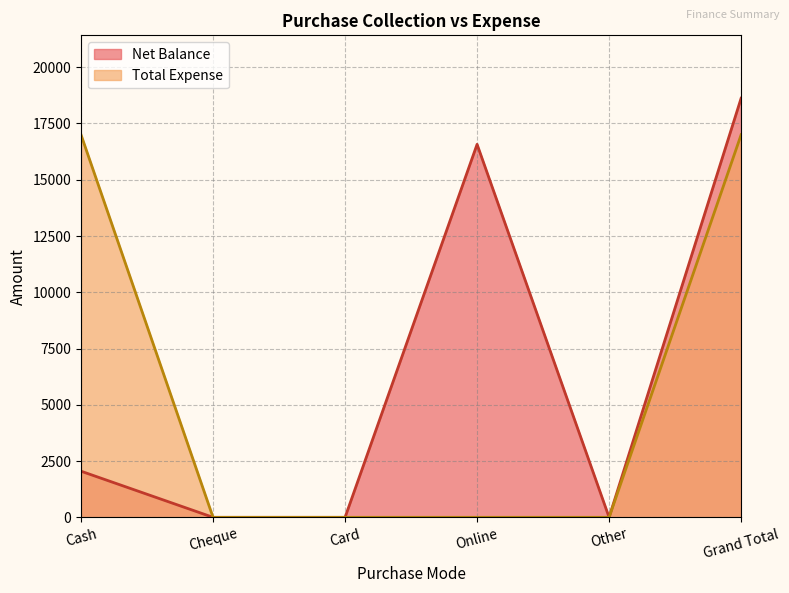

How many values in Total Expense are above zero?

2